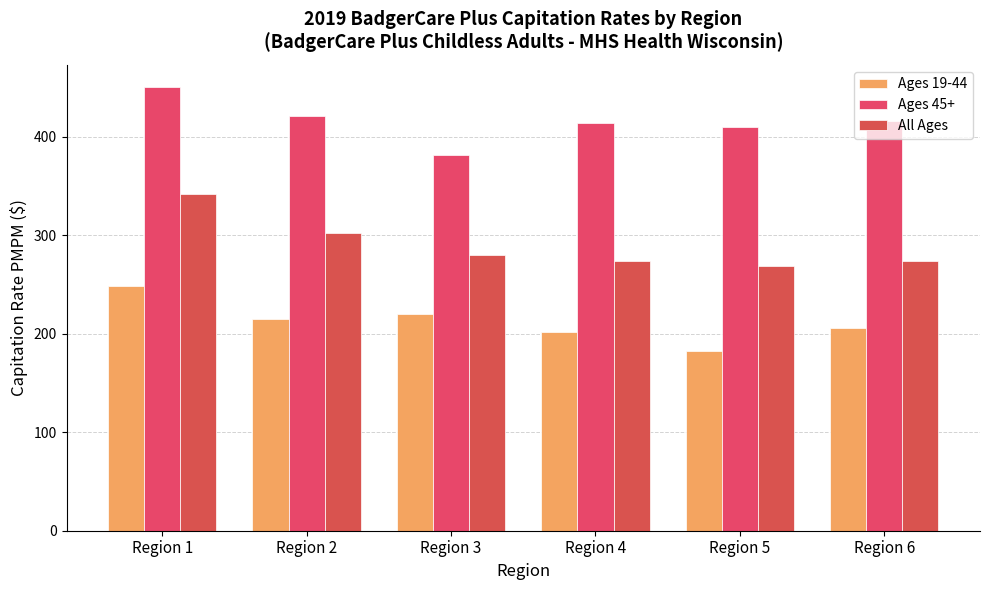

Is the value of Ages 45+ at Region 5 greater than the value of Ages 19-44 at Region 2?

Yes